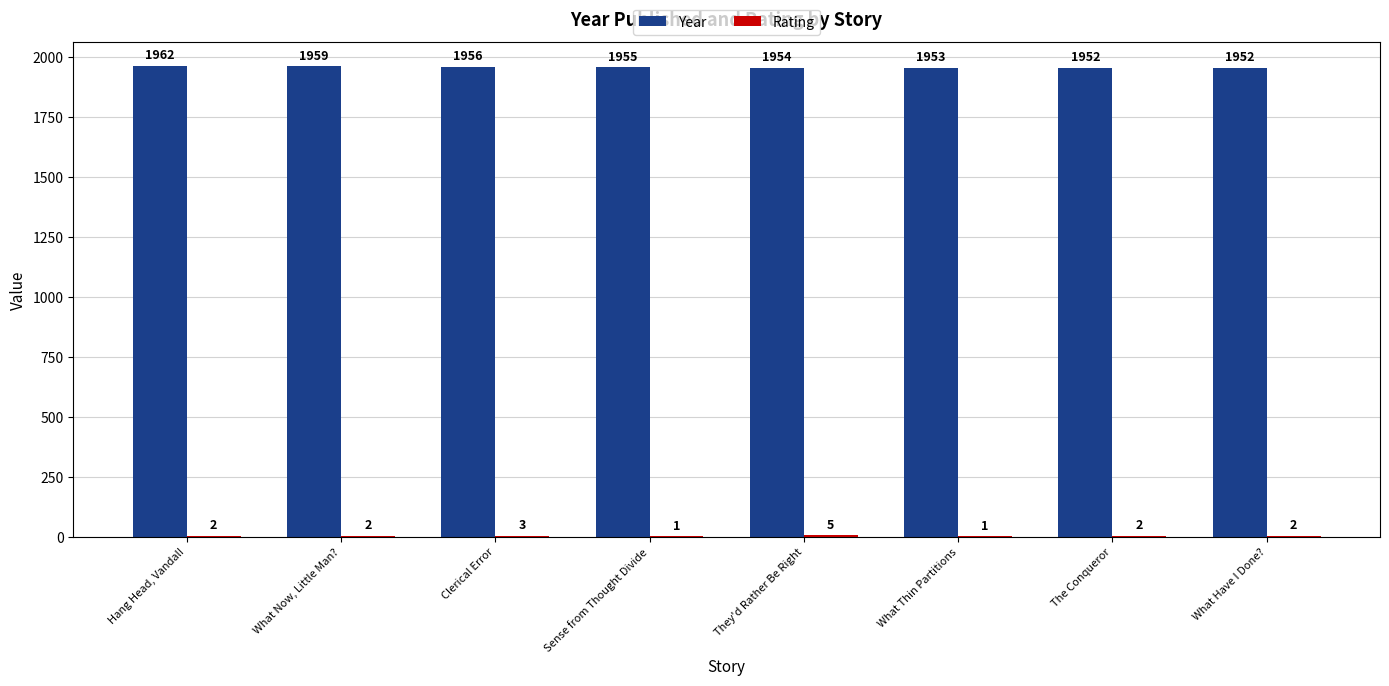

What is the greatest value displayed?

1962